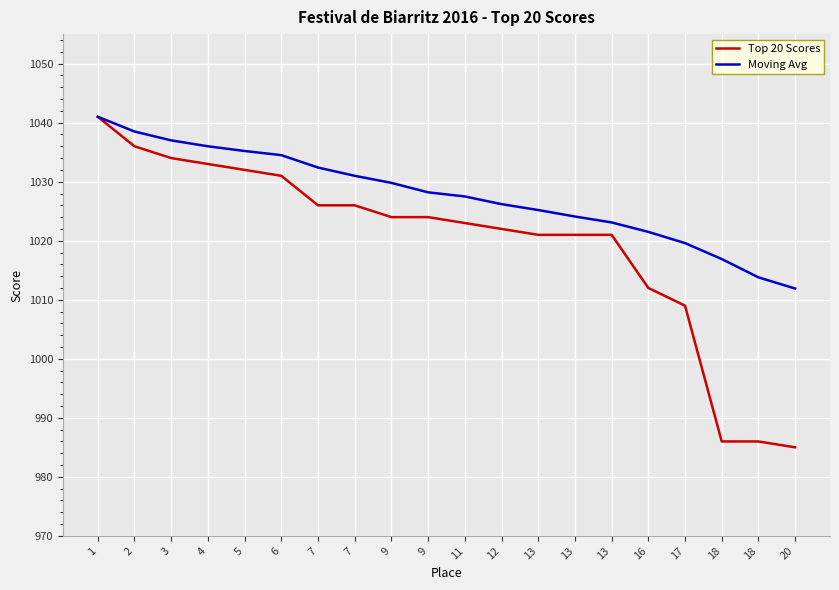

What is the maximum value shown in the chart?

1041.0